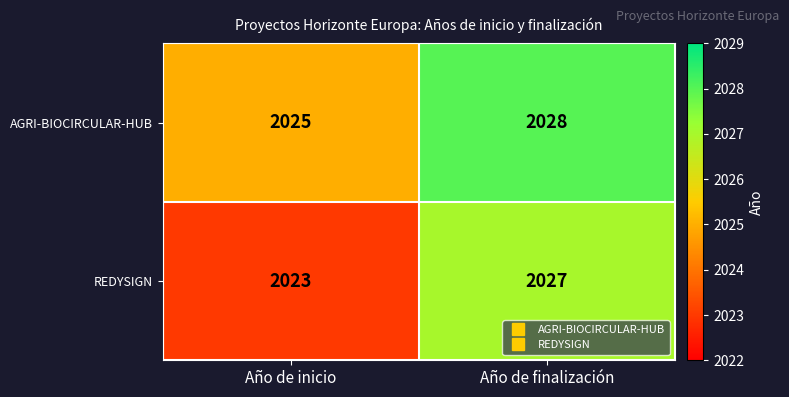

What is the average value of the REDYSIGN series?

2025